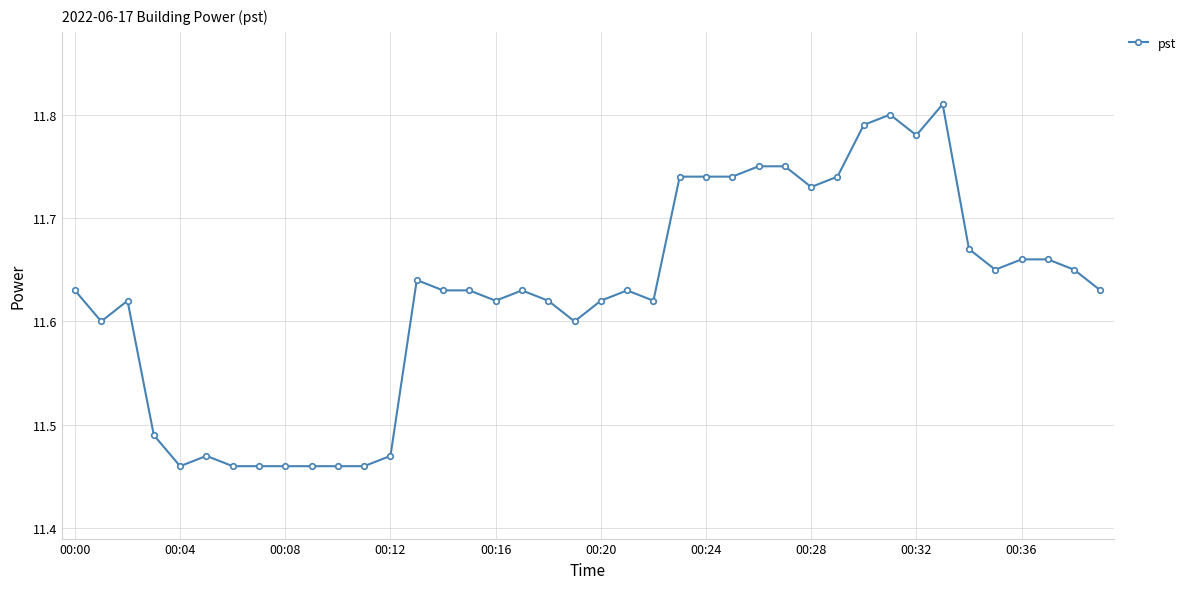

What is the sum of all values?

465.0